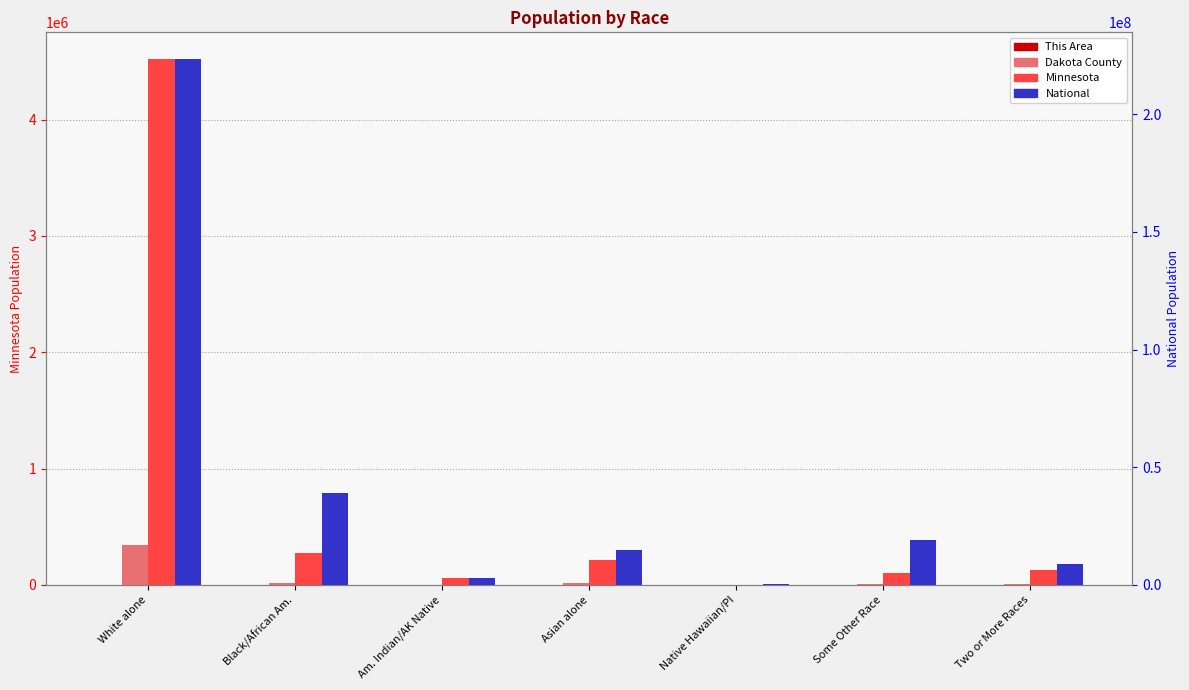

Between Asian alone and Am. Indian/AK Native, which is larger?

Asian alone